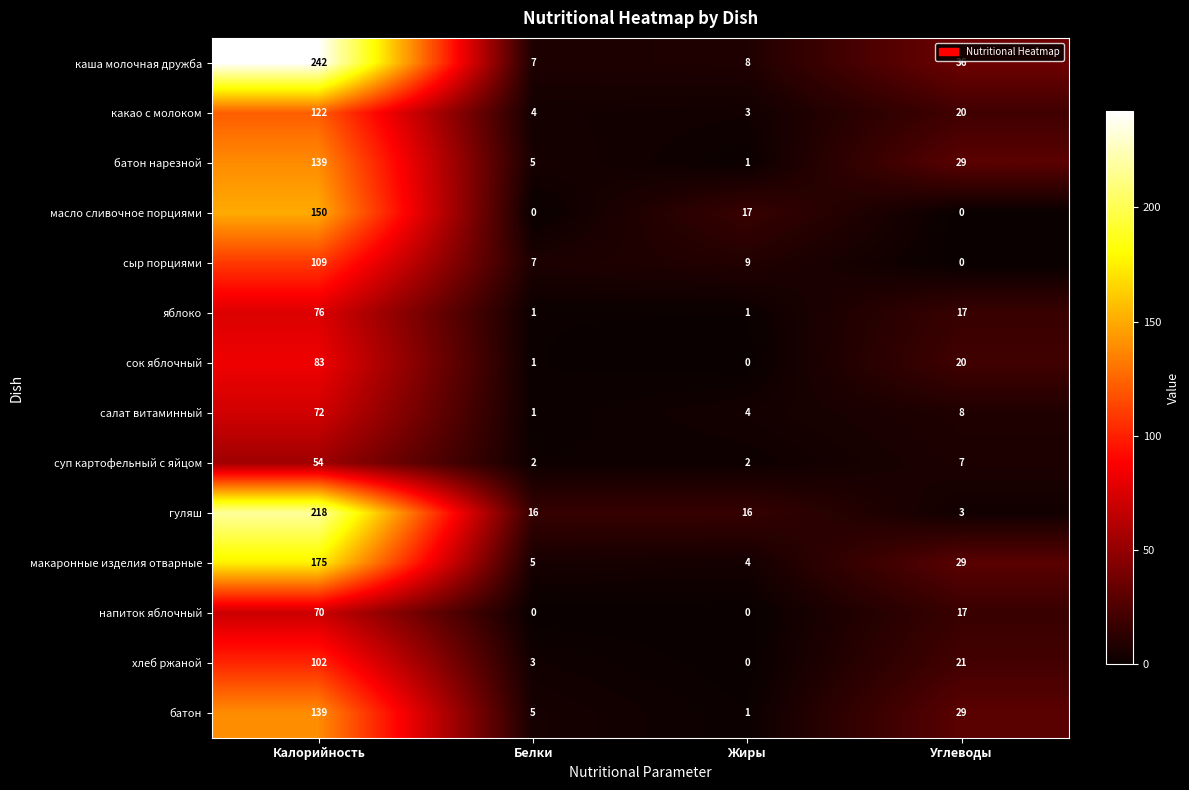

Which series has the largest range (max minus min)?

каша молочная дружба